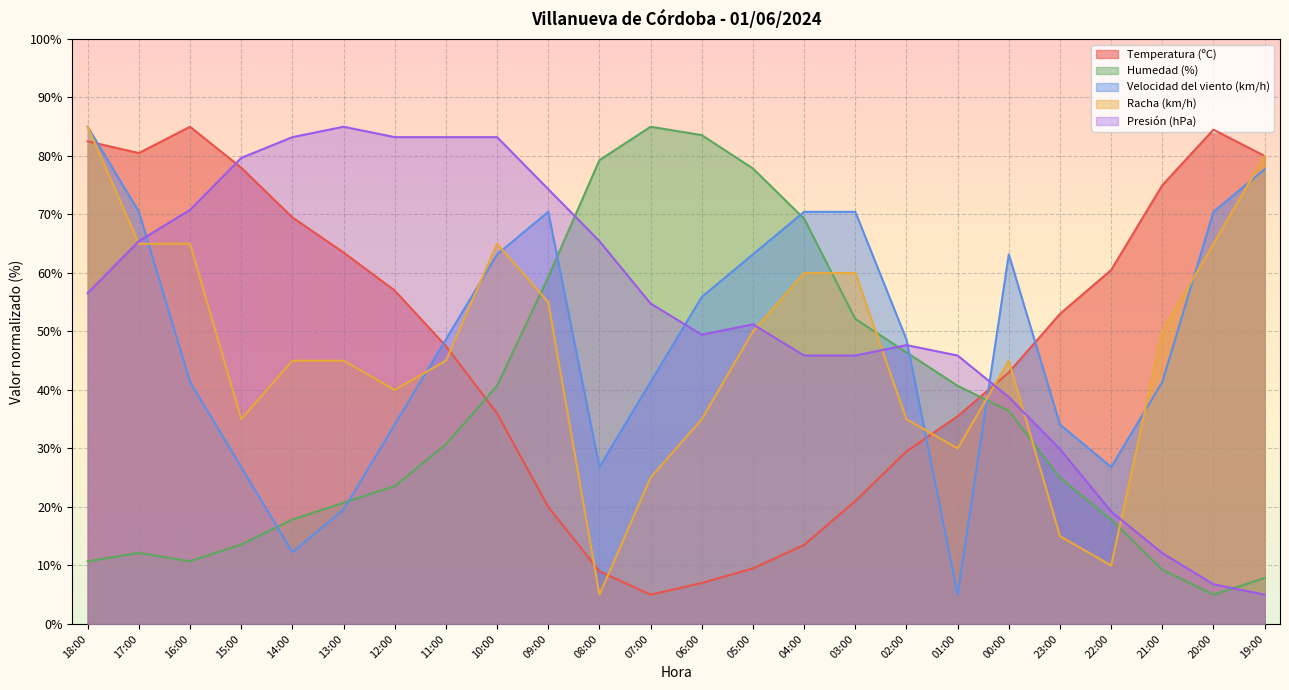

How many lines are shown in the chart?

5